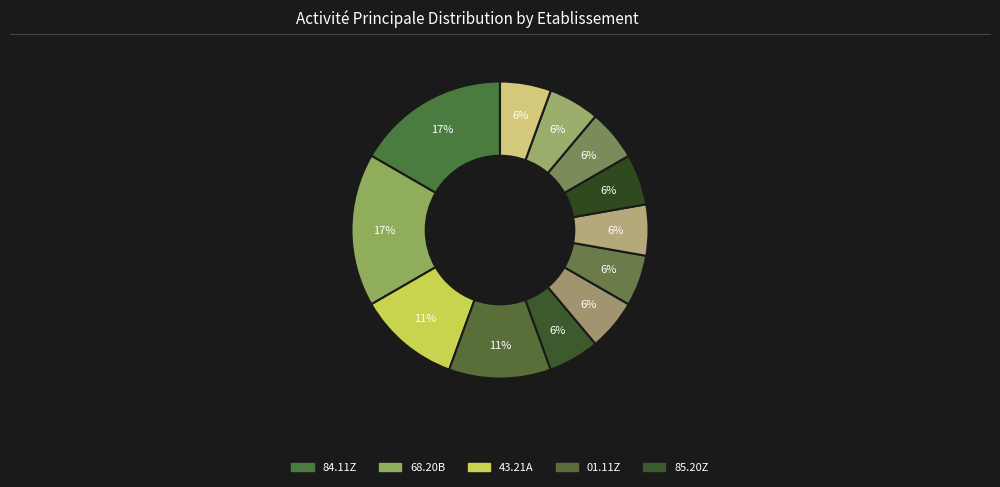

How many slices are in this pie chart?

12